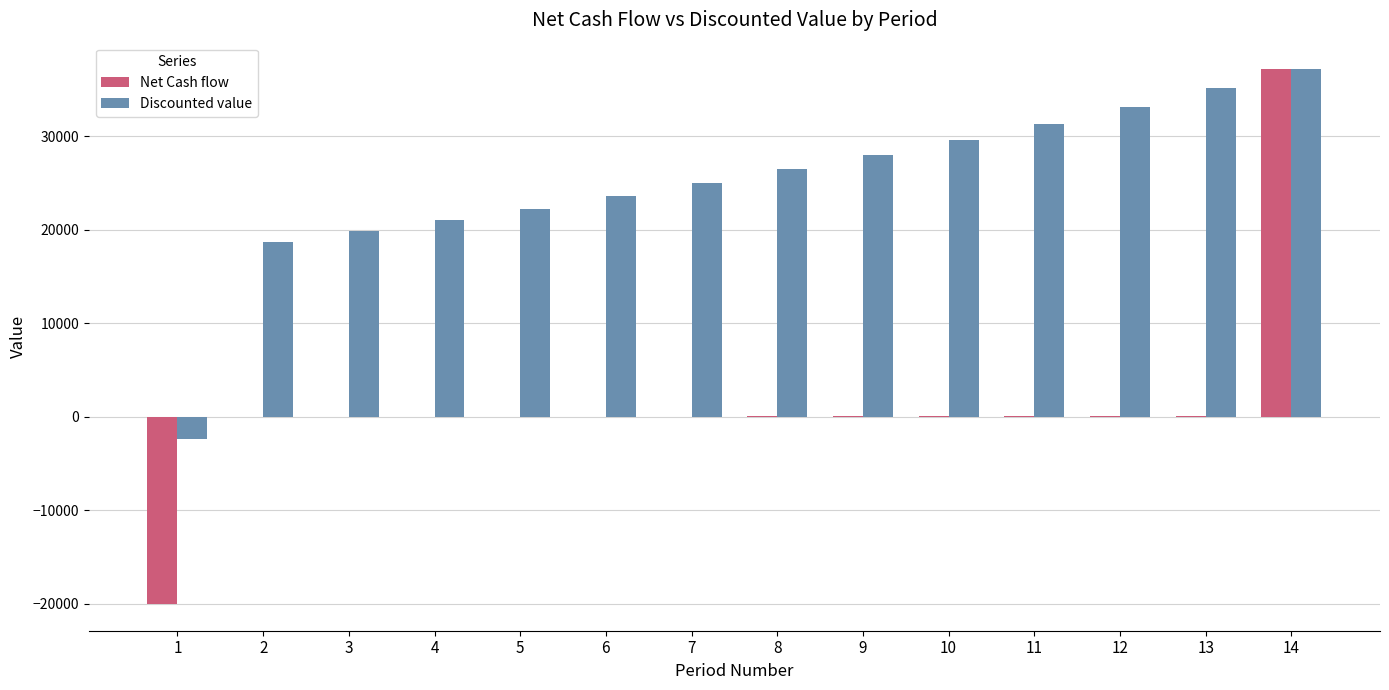

How many data points in Net Cash flow are above 35?

7